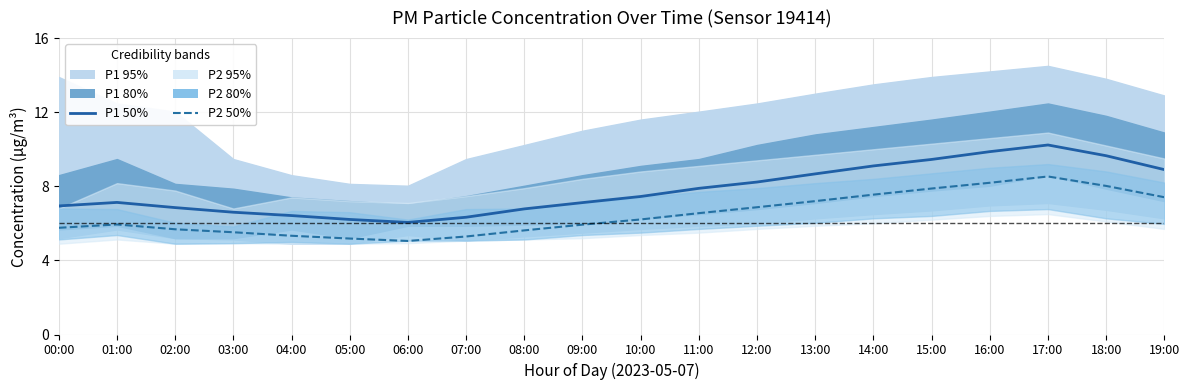

Which series changed the most between 09:00 and 10:00?

P1 50%